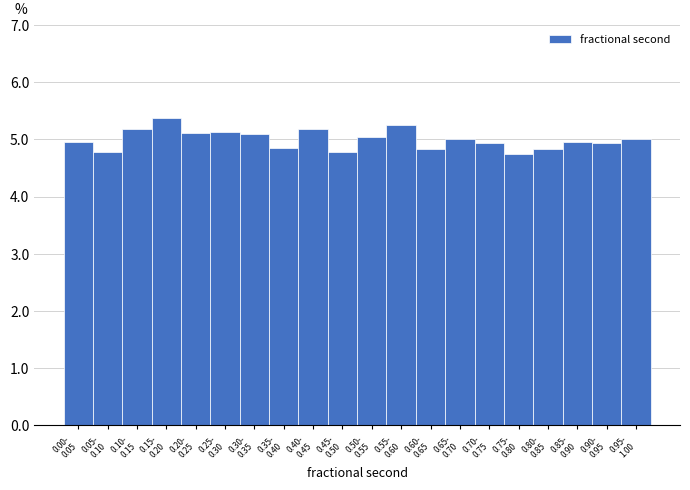

What is the maximum value shown in the chart?

5.4